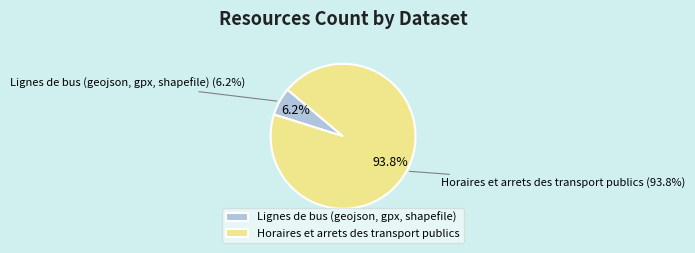

Approximately how many times larger is the value at Lignes de bus (geojson, gpx, shapefile) compared to Horaires et arrets des transport publics?

0.1